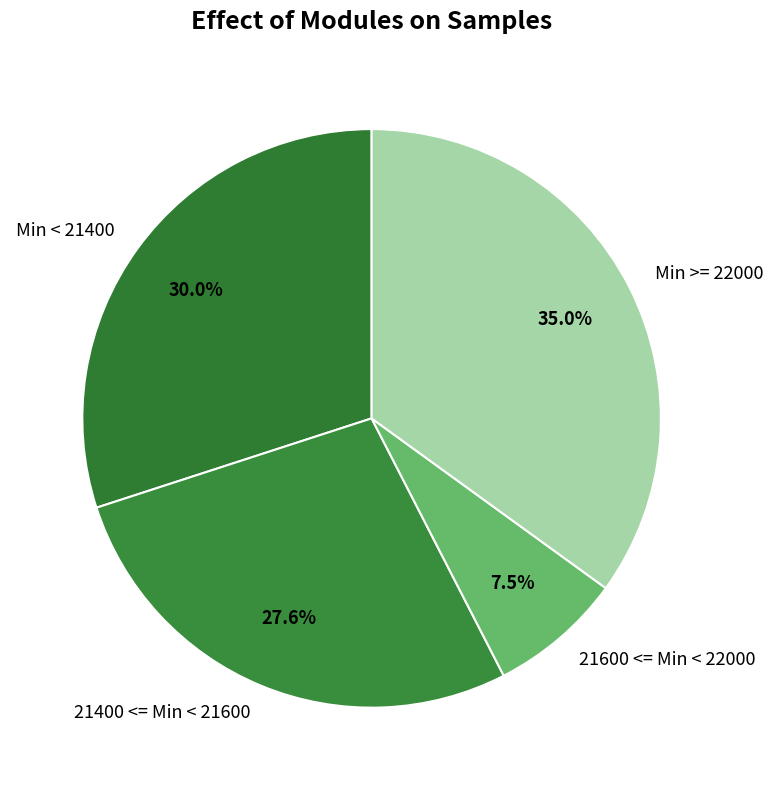

How much of the chart is everything except Min >= 22000?

65.0%